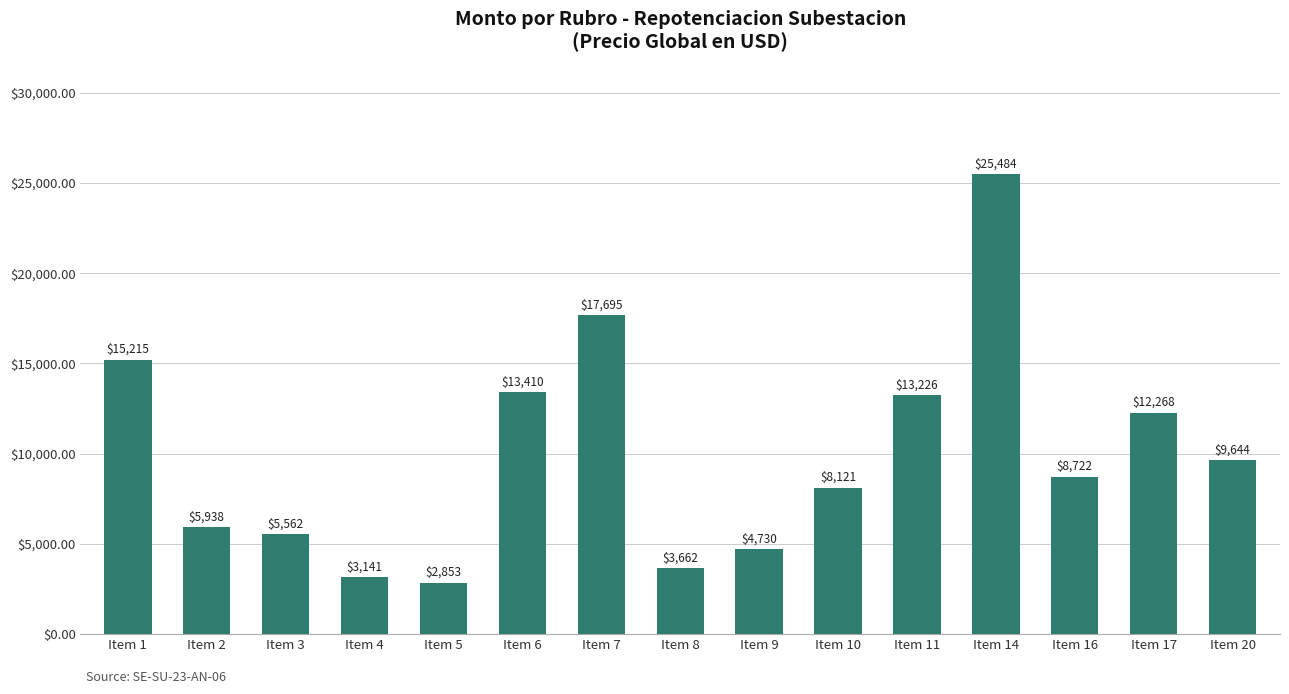

Where does the data first go above 8721?

Item 1